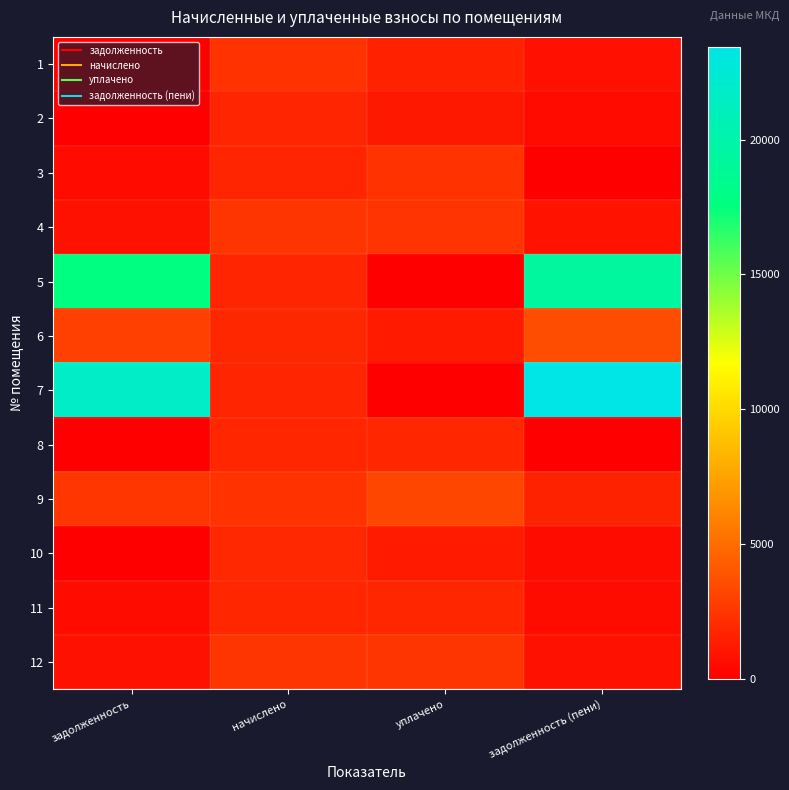

Reading left to right, transcribe all the data shown in this chart.

1: задолженность=0.0	начислено=2364.6	уплачено=1576.4	задолженность (пени)=788.2
2: задолженность=0.0	начислено=1752.4	уплачено=1168.2	задолженность (пени)=584.1
3: задолженность=584.1	начислено=1752.4	уплачено=2336.5	задолженность (пени)=0.0
4: задолженность=843.1	начислено=2492.9	уплачено=2435.4	задолженность (пени)=900.6
5: задолженность=17576.3	начислено=1748.7	уплачено=0.0	задолженность (пени)=19325.0
6: задолженность=3007.8	начислено=1833.0	уплачено=1263.1	задолженность (пени)=3577.7
7: задолженность=21645.6	начислено=1774.3	уплачено=0.0	задолженность (пени)=23419.9
8: задолженность=0.0	начислено=1811.0	уплачено=1811.0	задолженность (пени)=0.0
9: задолженность=2543.9	начислено=2371.9	уплачено=3284.1	задолженность (пени)=1631.8
10: задолженность=1.9	начислено=1884.3	уплачено=1256.2	задолженность (пени)=630.0
11: задолженность=607.3	начислено=1822.0	уплачено=1822.0	задолженность (пени)=607.3
12: задолженность=838.3	начислено=2514.9	уплачено=2514.9	задолженность (пени)=838.3